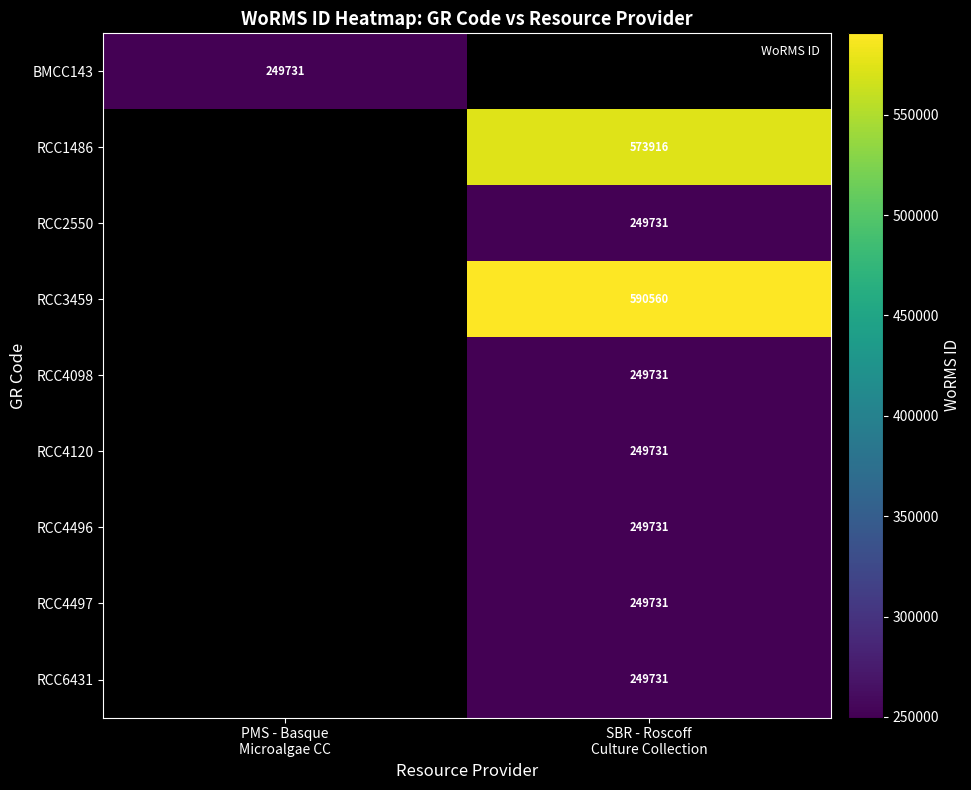

Is it true that RCC4497 equals 368760.9 at SBR - Roscoff Culture Collection?

False